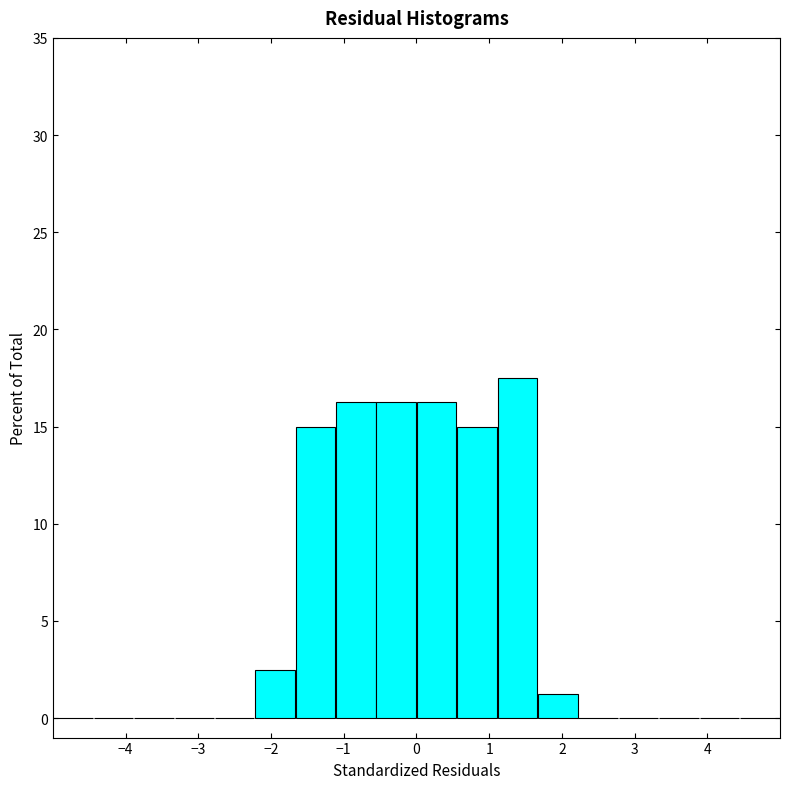

Reading left to right, list every bar in this chart as the range it spans on the x-axis followed by its height. Neither the bar edges nor the heights are printed on the chart, so give them approximately, as read against the axes.

-5.0 to -4.4: 0
-4.4 to -3.9: 0
-3.9 to -3.3: 0
-3.3 to -2.8: 0
-2.8 to -2.2: 0
-2.2 to -1.7: 2.5
-1.7 to -1.1: 15.0
-1.1 to -0.6: 16.5
-0.6 to 0.0: 16.5
0.0 to 0.6: 16.5
0.6 to 1.1: 15.0
1.1 to 1.7: 17.5
1.7 to 2.2: 1.5
2.2 to 2.8: 0
2.8 to 3.3: 0
3.3 to 3.9: 0
3.9 to 4.4: 0
4.4 to 5.0: 0